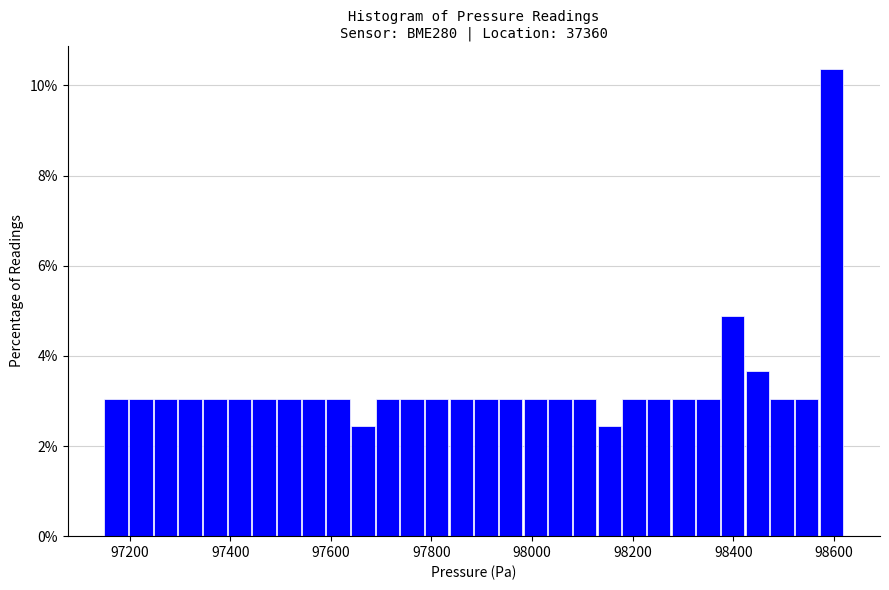

Read against the x-axis, roughly where is the centre of the tallest bar?

98600